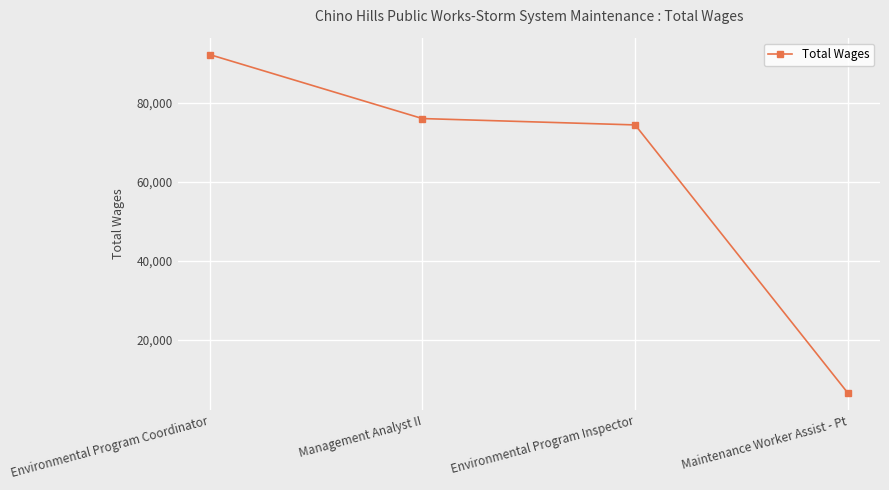

Approximately how many times larger is the value at Management Analyst II compared to Maintenance Worker Assist - Pt?

11.7